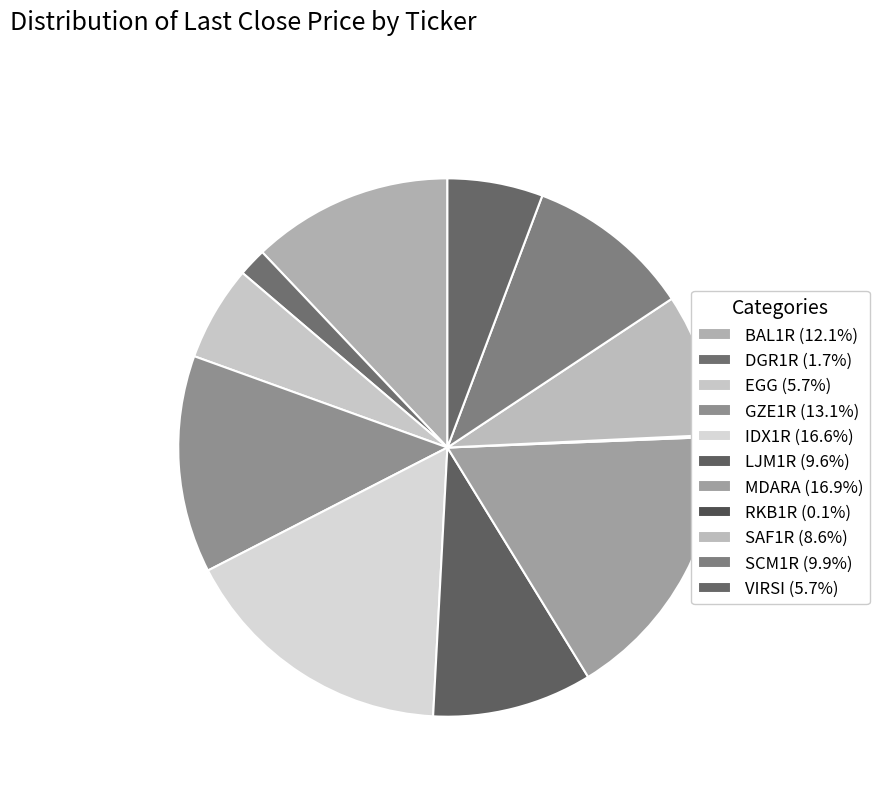

Which category has the smallest portion of the pie?

RKB1R